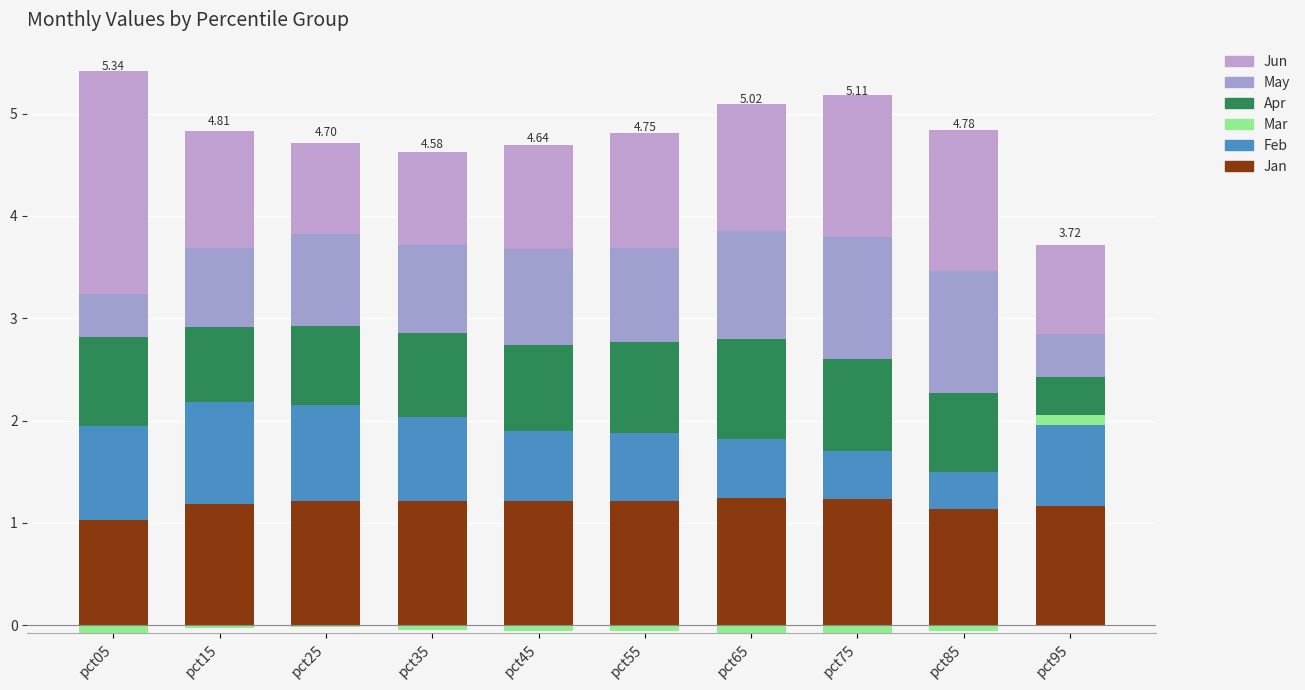

At which category is the sum across all series the highest?

pct05